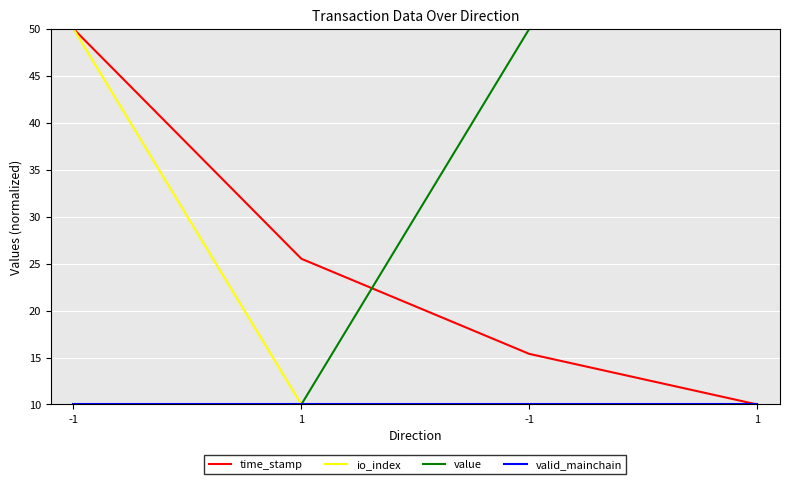

What is the sum of all valid_mainchain values?

40.0